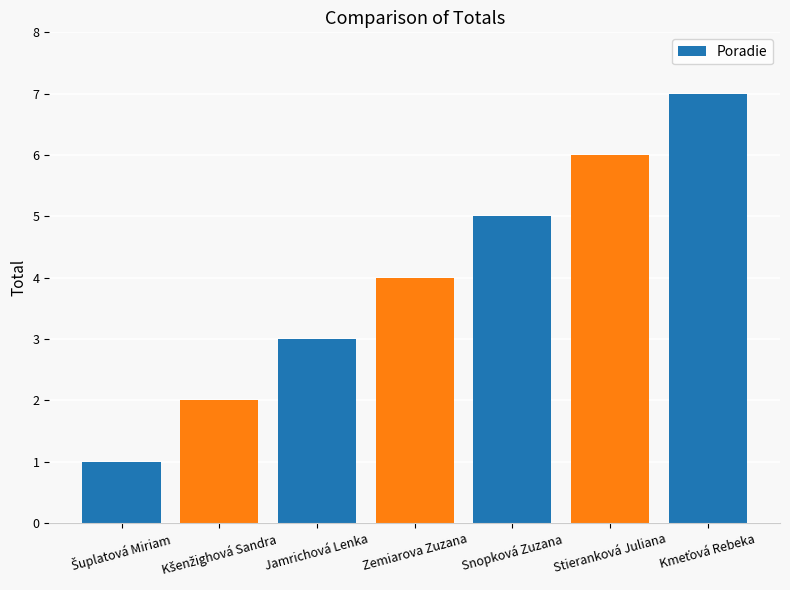

How many bars are there in total?

7